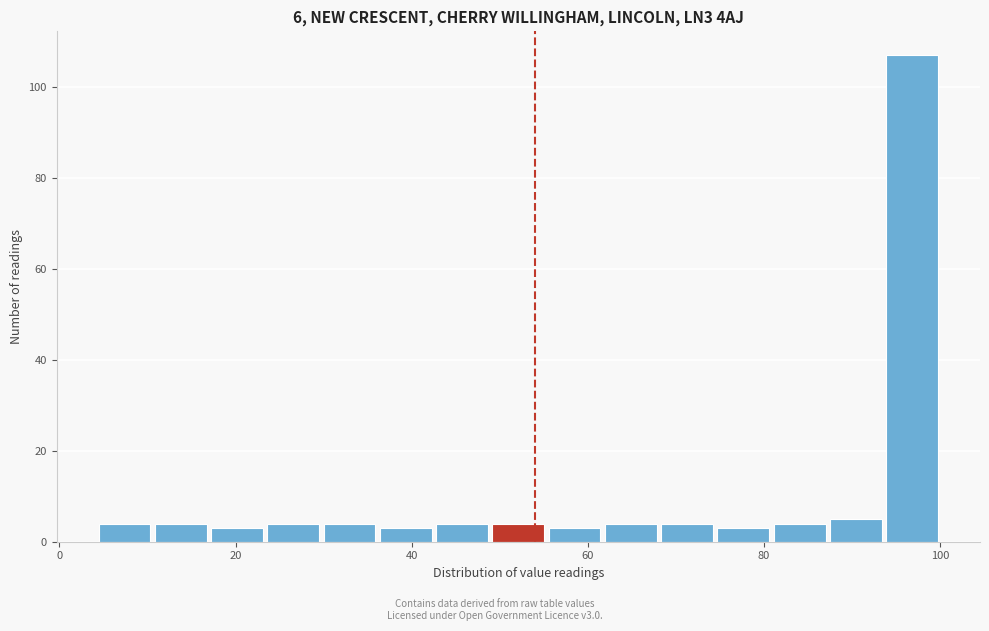

Around what value on the x-axis is the tallest bar? Give the approximate position of its centre, as read against the axis.

96